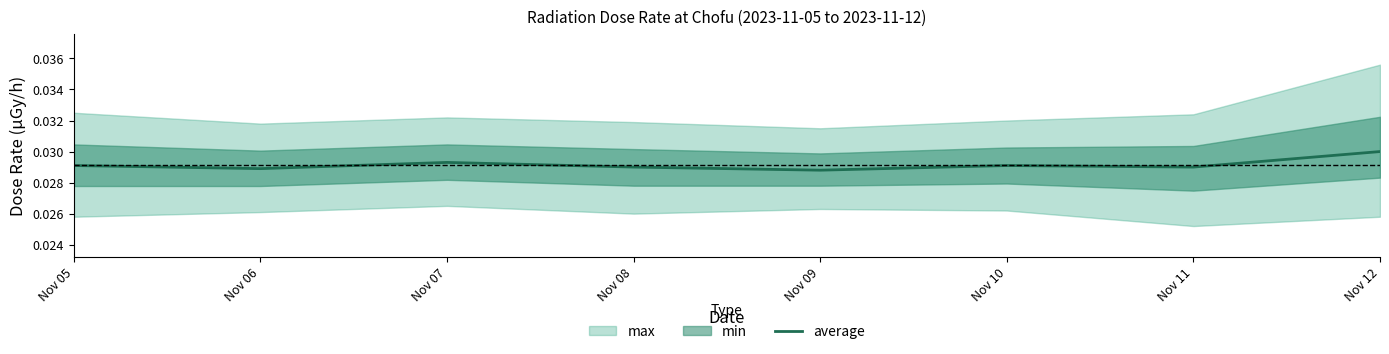

The average series shows 0.1 at Nov 11. True or false?

False